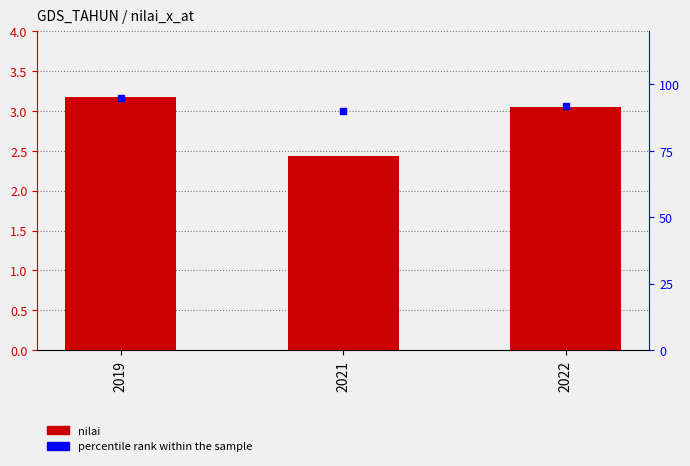

At which category is the sum across all series the highest?

2019